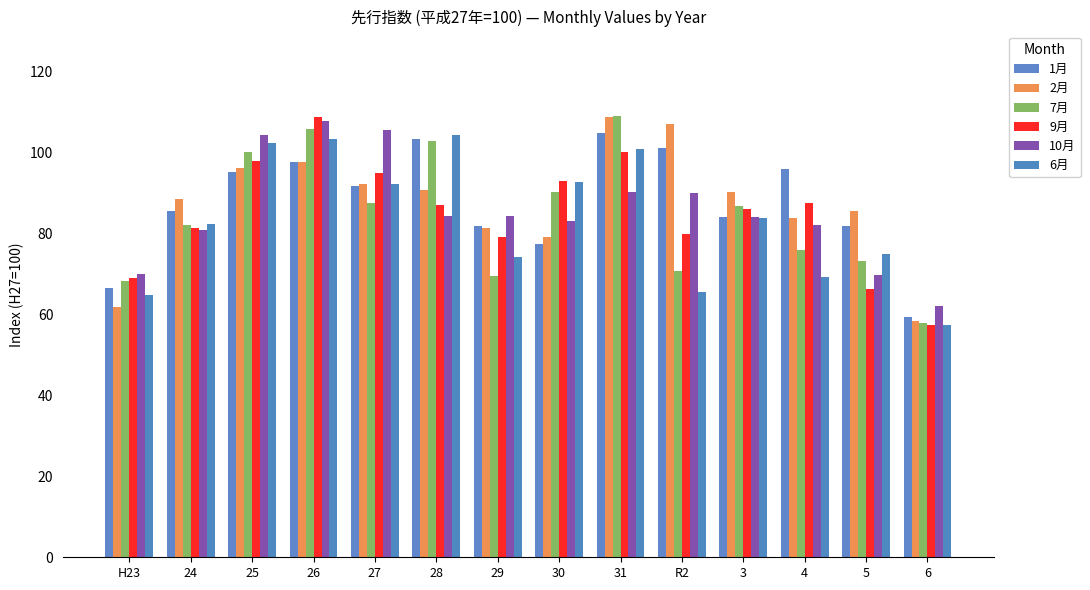

How many bars are there in each group?

6